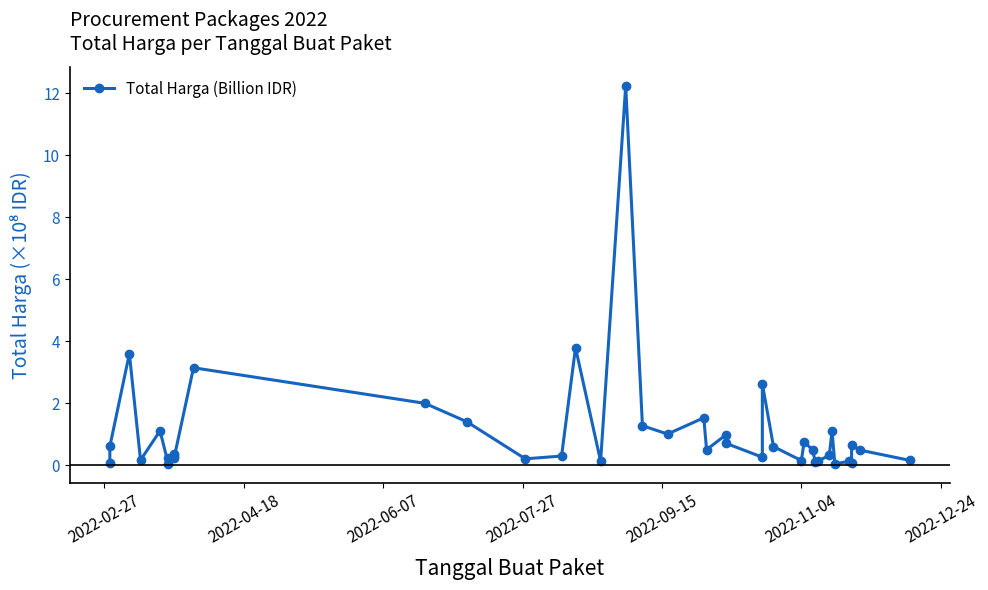

What is the average value?

1.1